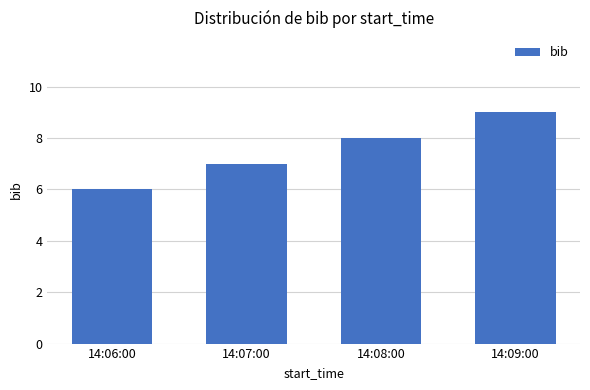

How many values are between 7 and 9?

3